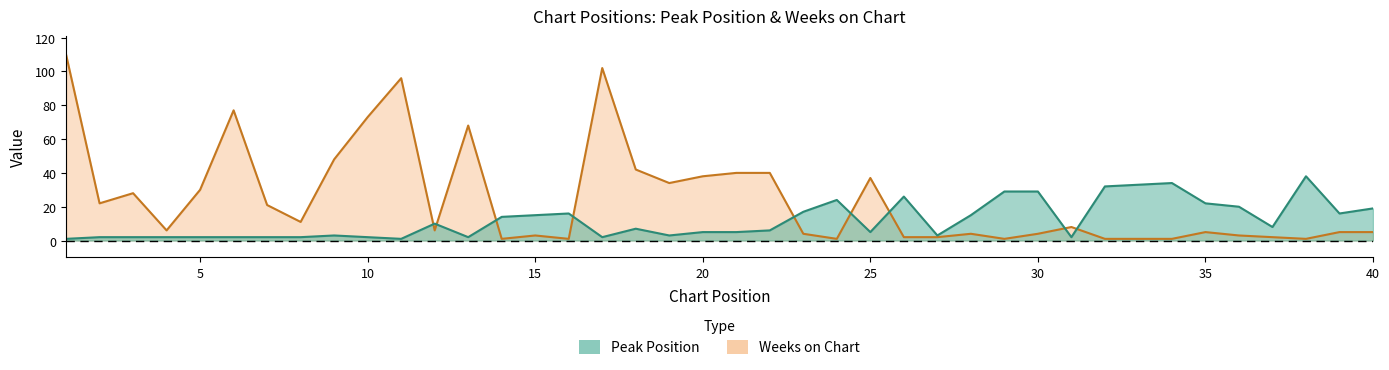

What is the value of the Peak Position point at the 11th from the left?

1